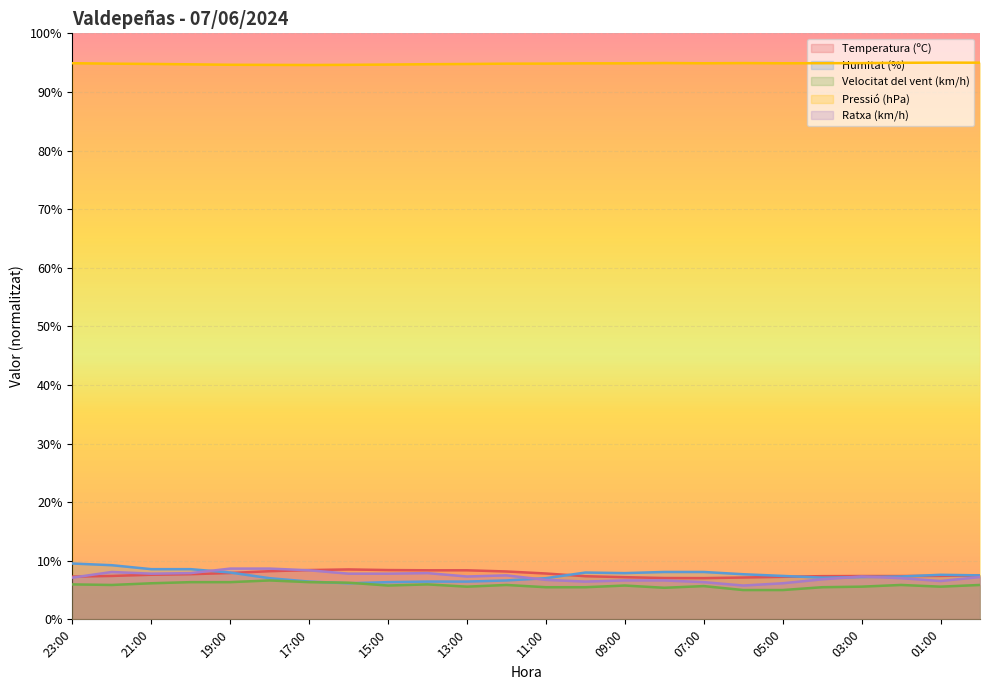

How many values in the Ratxa (km/h) series are below 7?

9